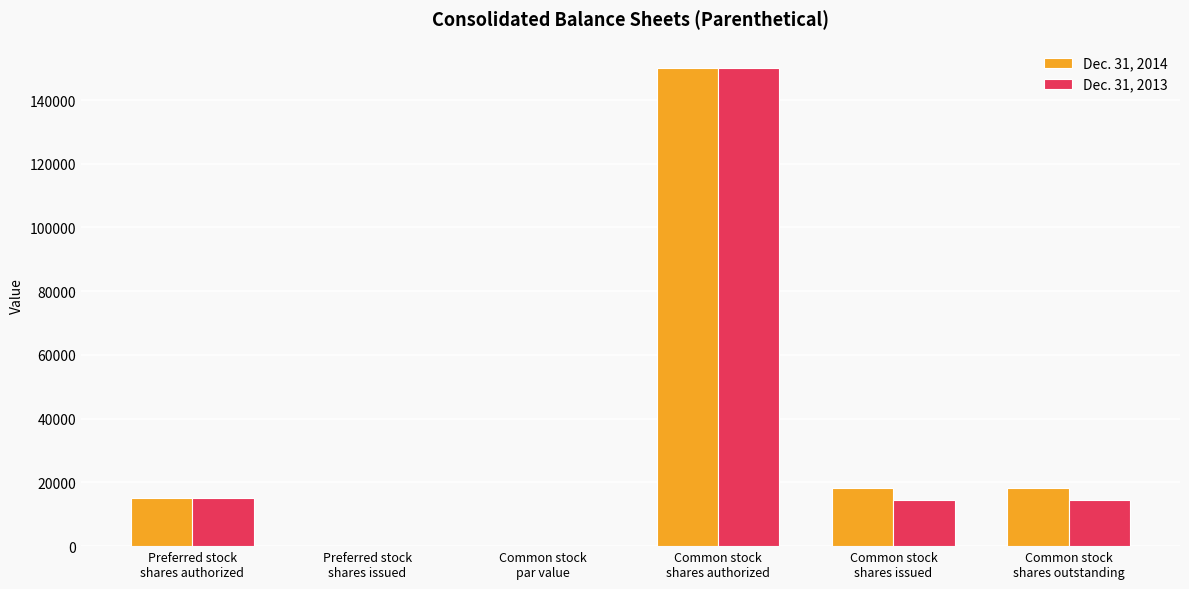

Is it true that Dec. 31, 2014 equals 0.0 at Common stock
par value?

True